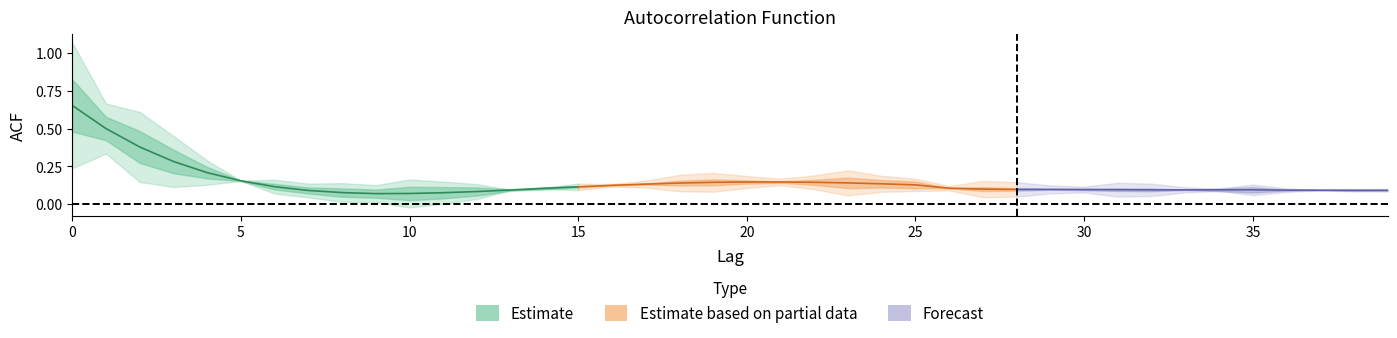

Reading left to right, what are all the values shown in this chart?

acf_shown_smooth: 0.7	0.5	0.4	0.3	0.2	0.2	0.1	0.1	0.1	0.1	0.1	0.1	0.1	0.1	0.1	0.1	0.1	0.1	0.1	0.1	0.1	0.1	0.1	0.1	0.1	0.1	0.1	0.1	0.1	0.1	0.1	0.1	0.1	0.1	0.1	0.1	0.1	0.1	0.1	0.1
acf_shown: 1.0	0.3	0.2	0.1	0.1	0.2	0.2	0.1	0.1	0.1	0.2	0.1	0.1	0.1	0.1	0.1	0.1	0.1	0.1	0.1	0.1	0.1	0.1	0.1	0.1	0.1	0.1	0.1	0.1	0.1	0.1	0.1	0.1	0.1	0.1	0.1	0.1	0.1	0.1	0.1
acf_li: 1.0	0.4	0.2	0.1	0.1	0.2	0.2	0.1	0.1	0.1	0.1	0.1	0.1	0.1	0.1	0.1	0.1	0.1	0.1	0.1	0.1	0.1	0.1	0.1	0.1	0.1	0.1	0.1	0.1	0.1	0.1	0.1	0.1	0.1	0.1	0.1	0.1	0.1	0.1	0.1